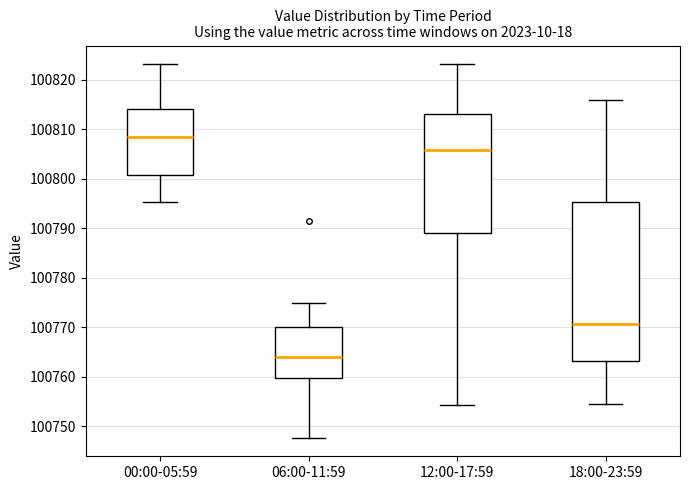

Which box's median line is the lowest?

06:00-11:59